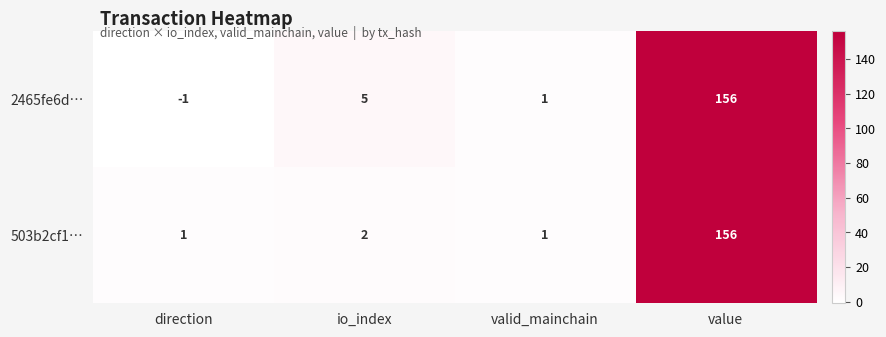

Rank the series by their average value, from highest to lowest.

2465fe6d…, 503b2cf1…